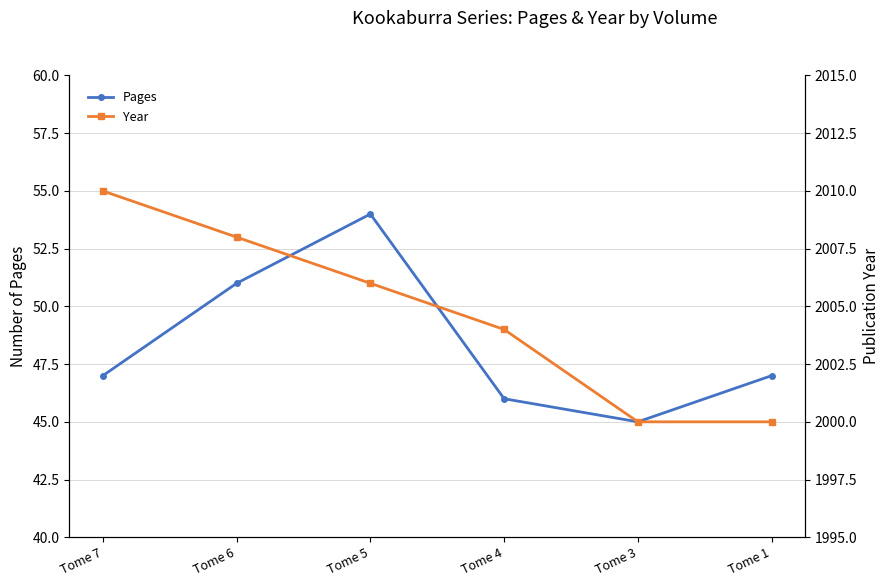

True or false: Year has more than 1 interior local peaks.

False